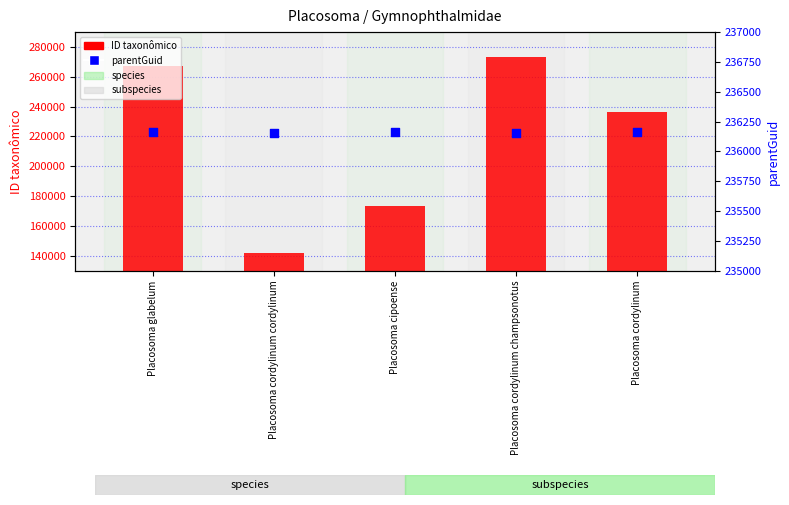

Which series has the widest spread of Y values?

ID taxonômico